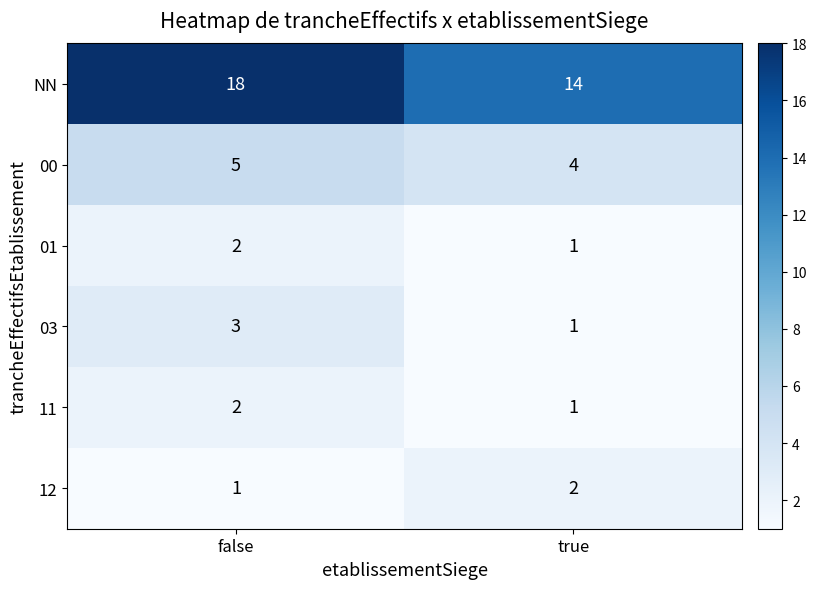

What is the sum of all 12 values?

3